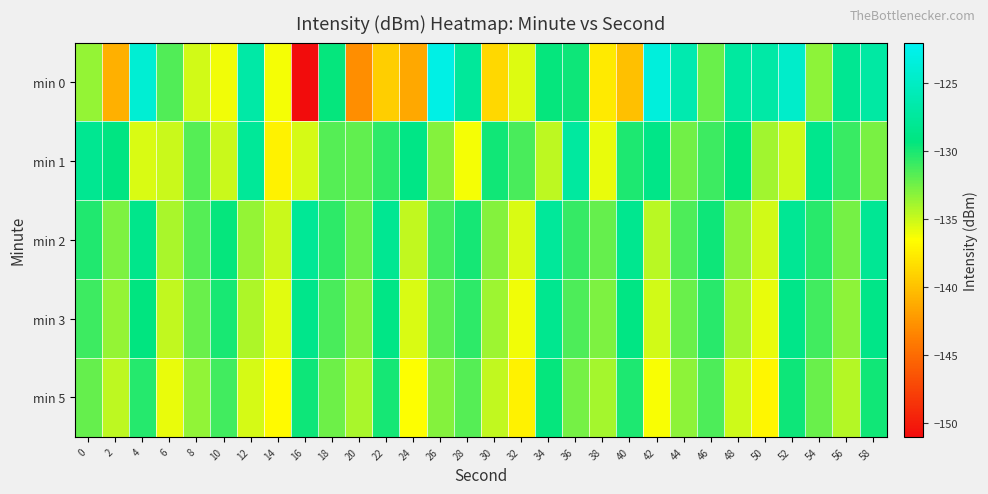

What is the total value across all series at 24?

-676.9